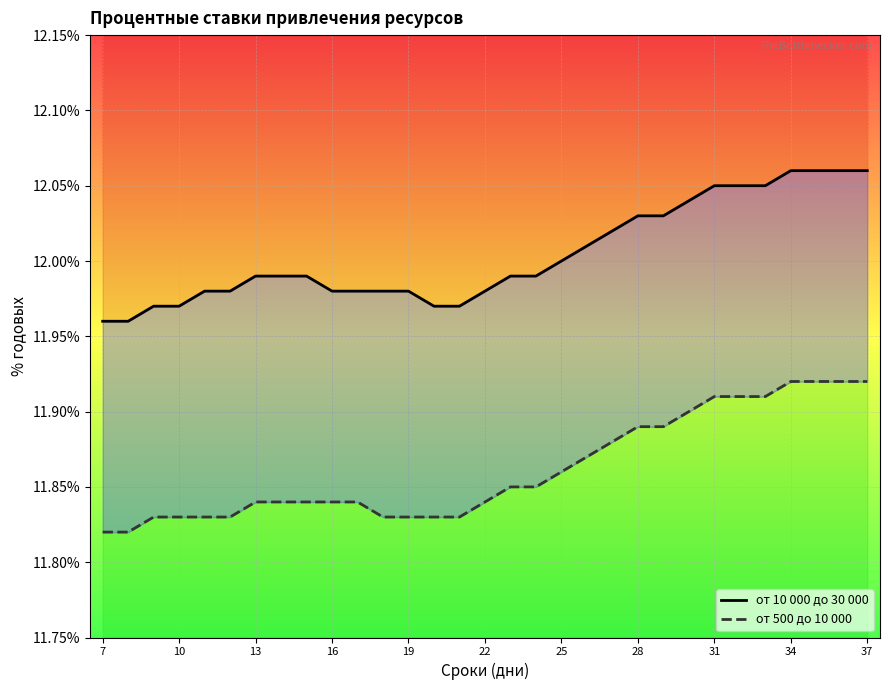

Is it true that от 10 000 до 30 000 equals 12.0 at 19?

True